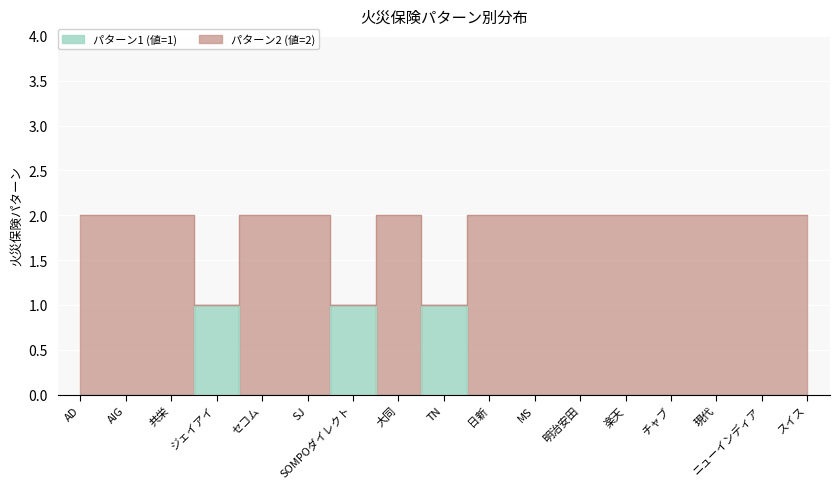

Is the value of パターン1 (値=1) at 楽天 greater than the value of パターン2 (値=2) at AIG?

No